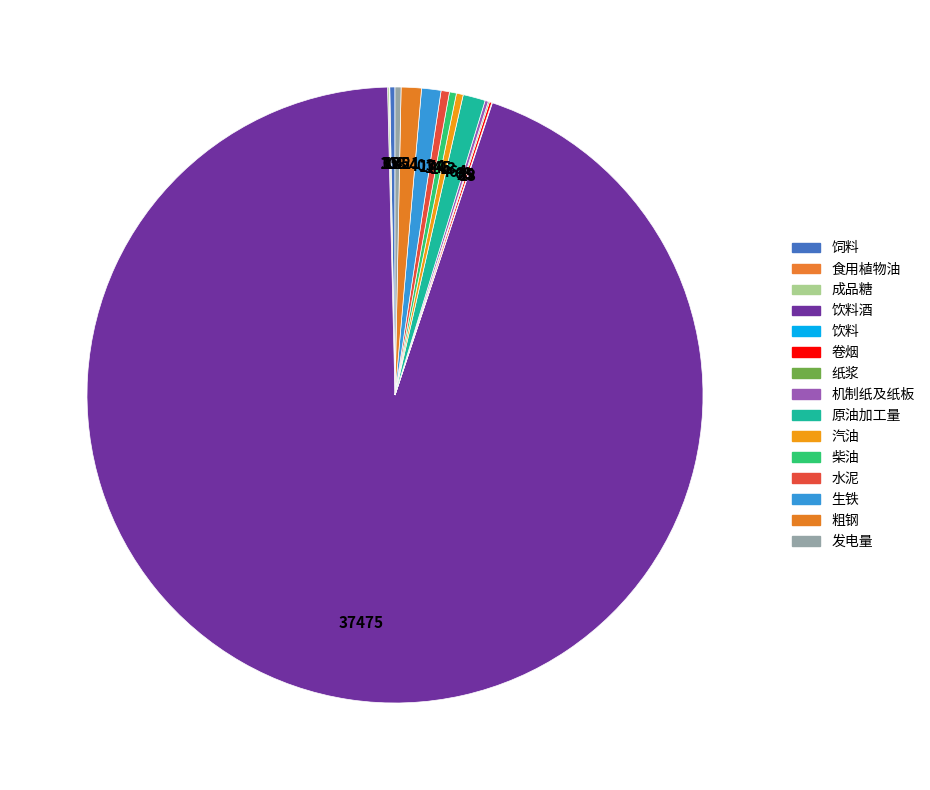

Which category has the biggest portion of the pie?

饮料酒